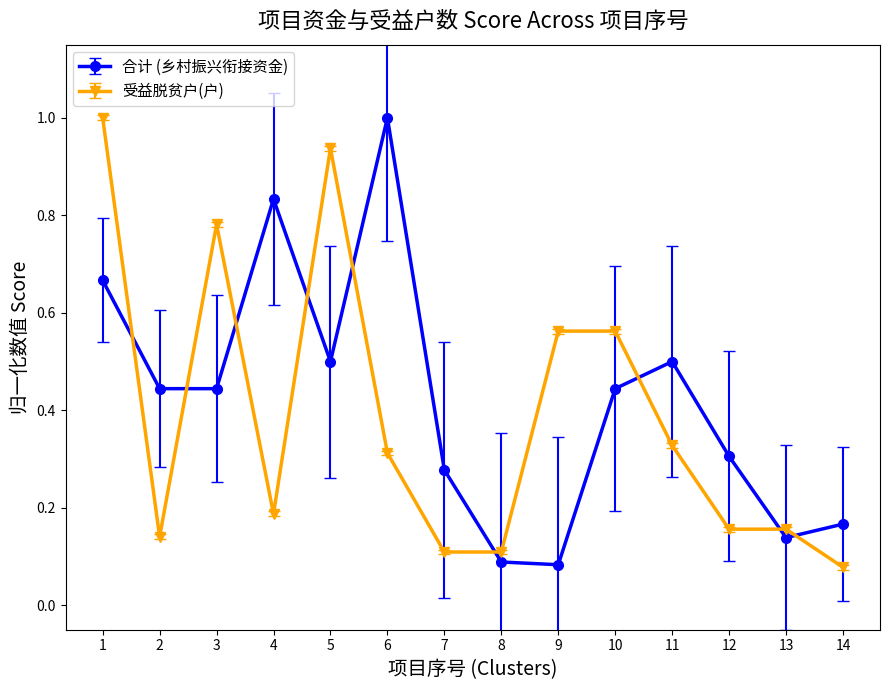

What are all the series names shown in the legend?

合计 (乡村振兴衔接资金), 受益脱贫户(户)